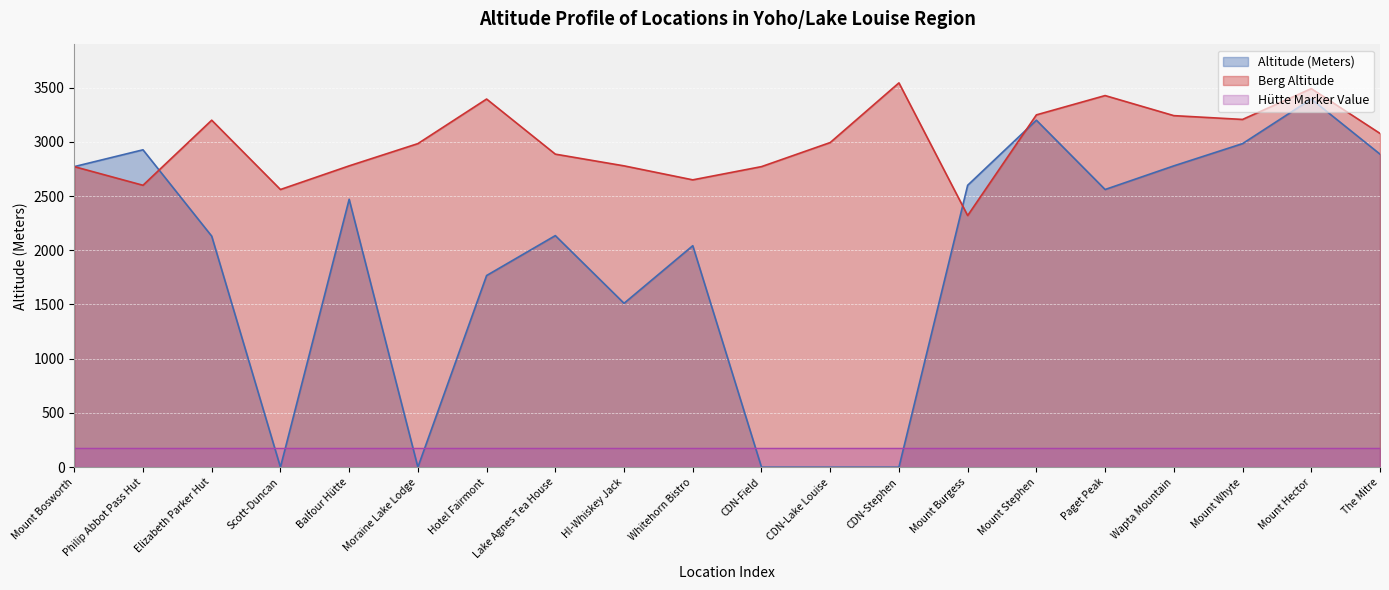

At Whitehorn Bistro, list the series in order from largest to smallest.

Berg Altitude, Altitude (Meters), Hütte Marker Value